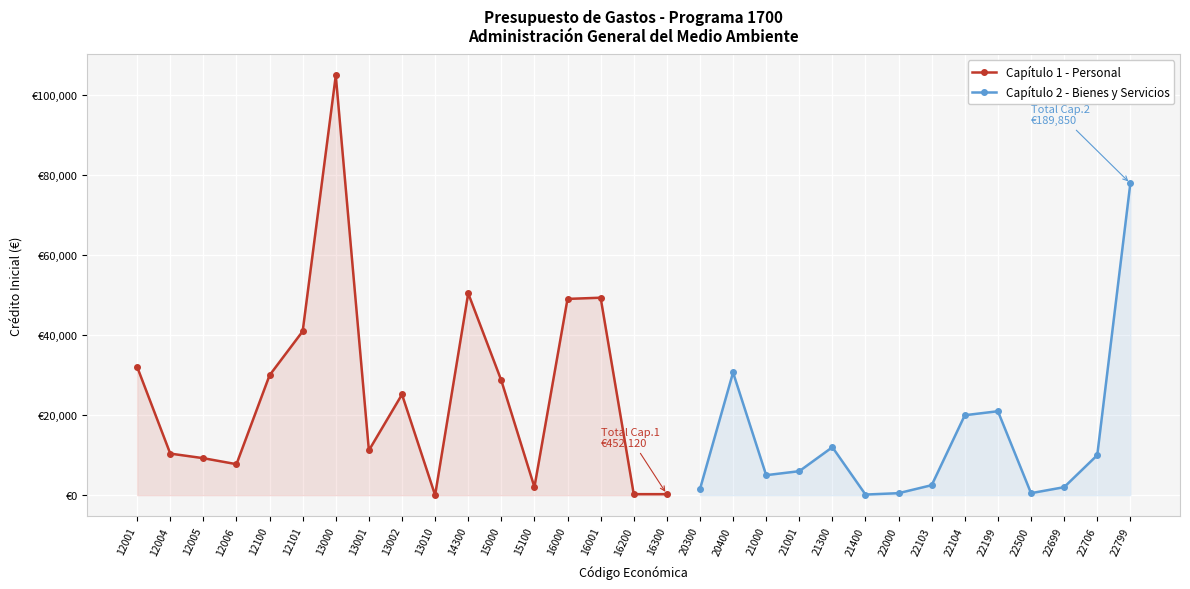

Does the chart display data point markers on the line(s)?

Yes